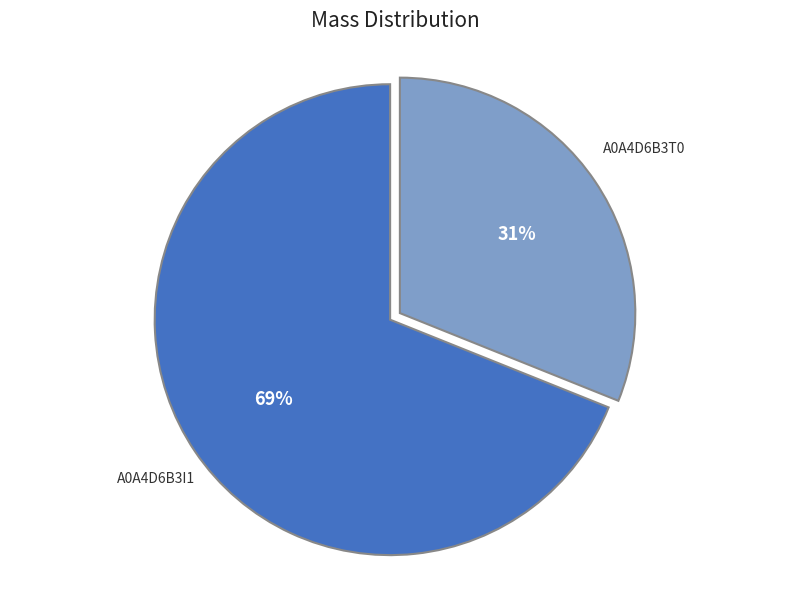

To the nearest percent, what is the average slice percentage?

50%